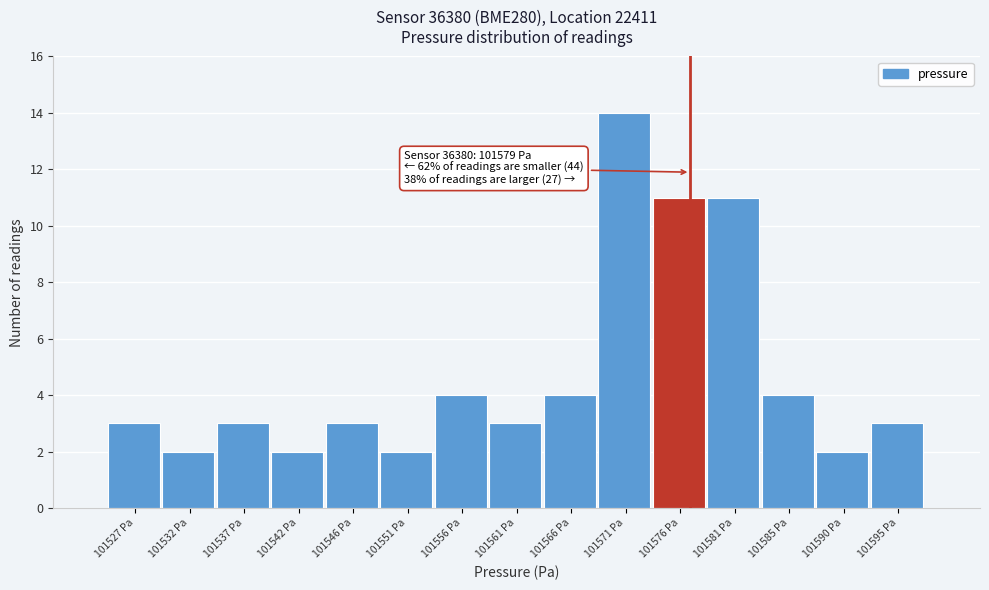

Reading left to right, list all the values displayed in this chart.

101527 Pa=3	101532 Pa=2	101537 Pa=3	101542 Pa=2	101546 Pa=3	101551 Pa=2	101556 Pa=4	101561 Pa=3	101566 Pa=4	101571 Pa=14	101576 Pa=11	101581 Pa=11	101585 Pa=4	101590 Pa=2	101595 Pa=3